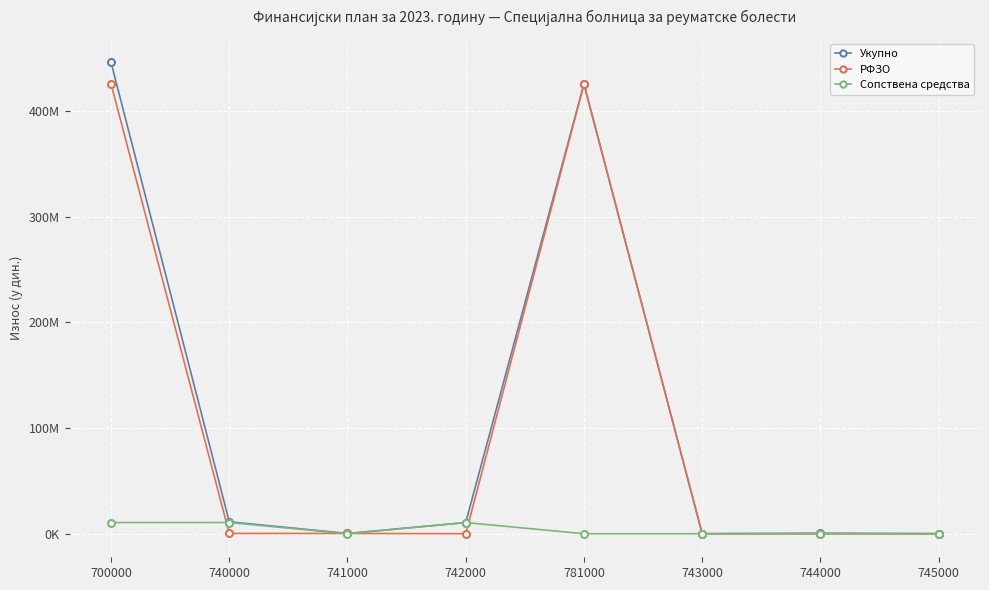

Which series has the widest spread of values?

Укупно